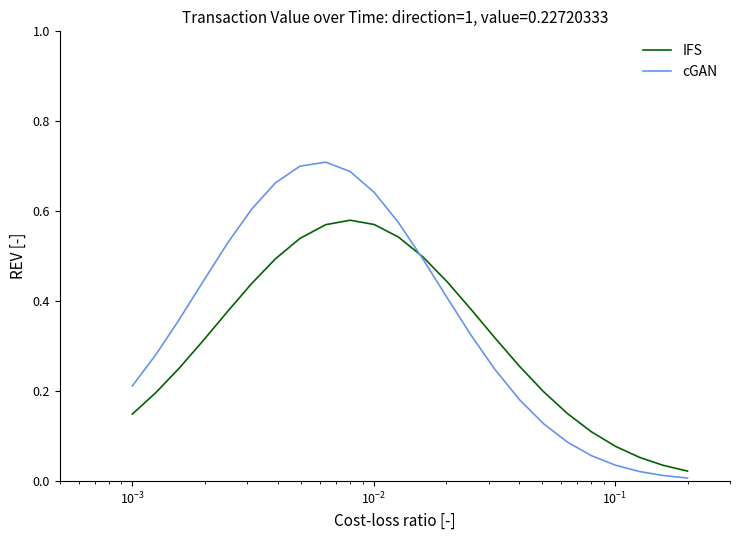

Which series has the widest spread of values?

cGAN